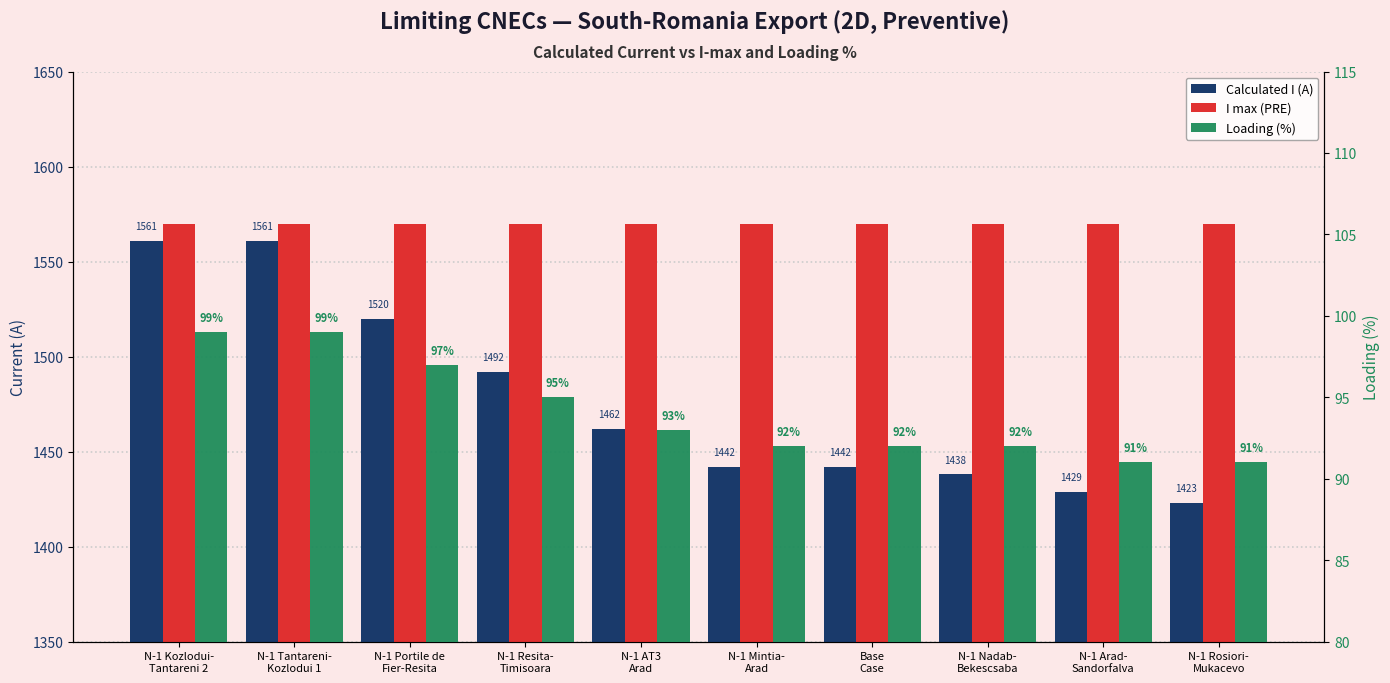

What is the difference between the Loading (%) values at N-1 Arad-
Sandorfalva and N-1 Portile de
Fier-Resita?

6